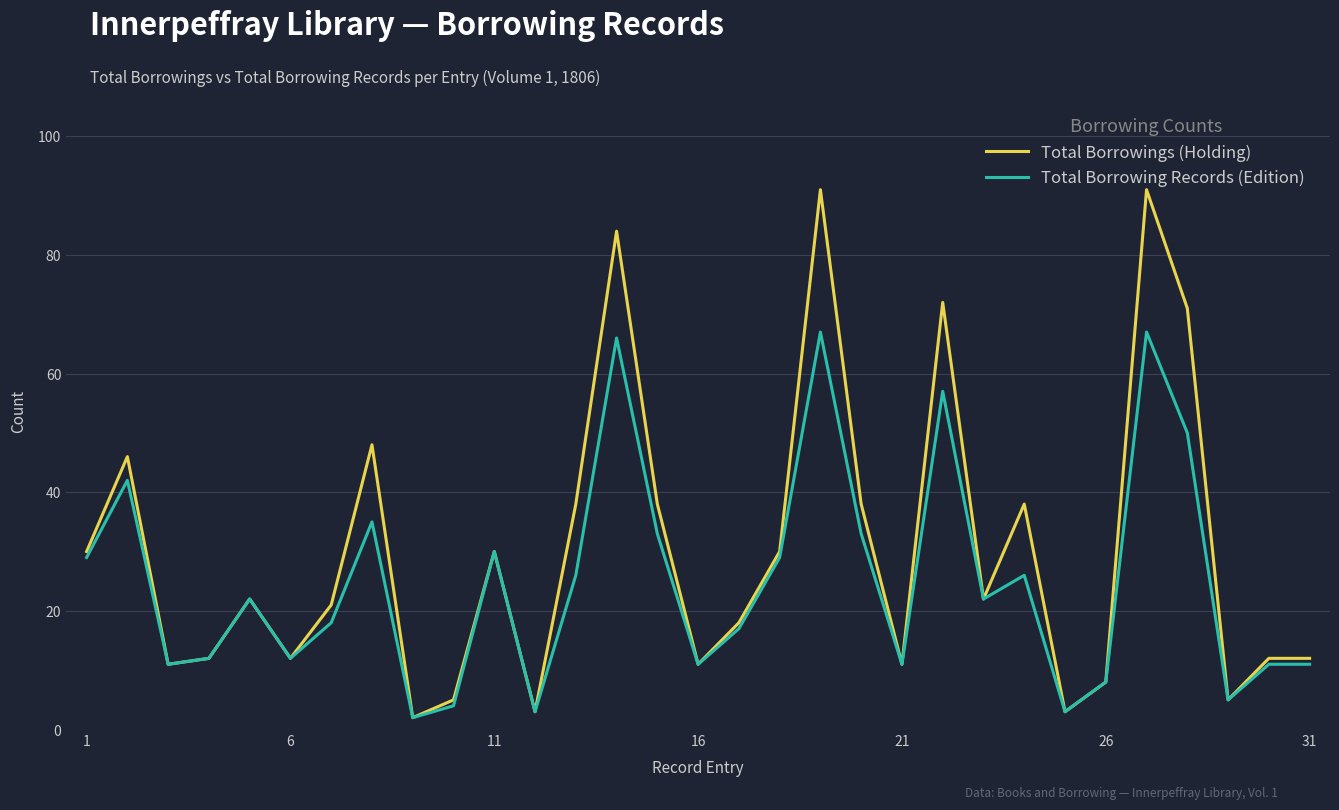

What are all the series names shown in the legend?

Total Borrowings (Holding), Total Borrowing Records (Edition)